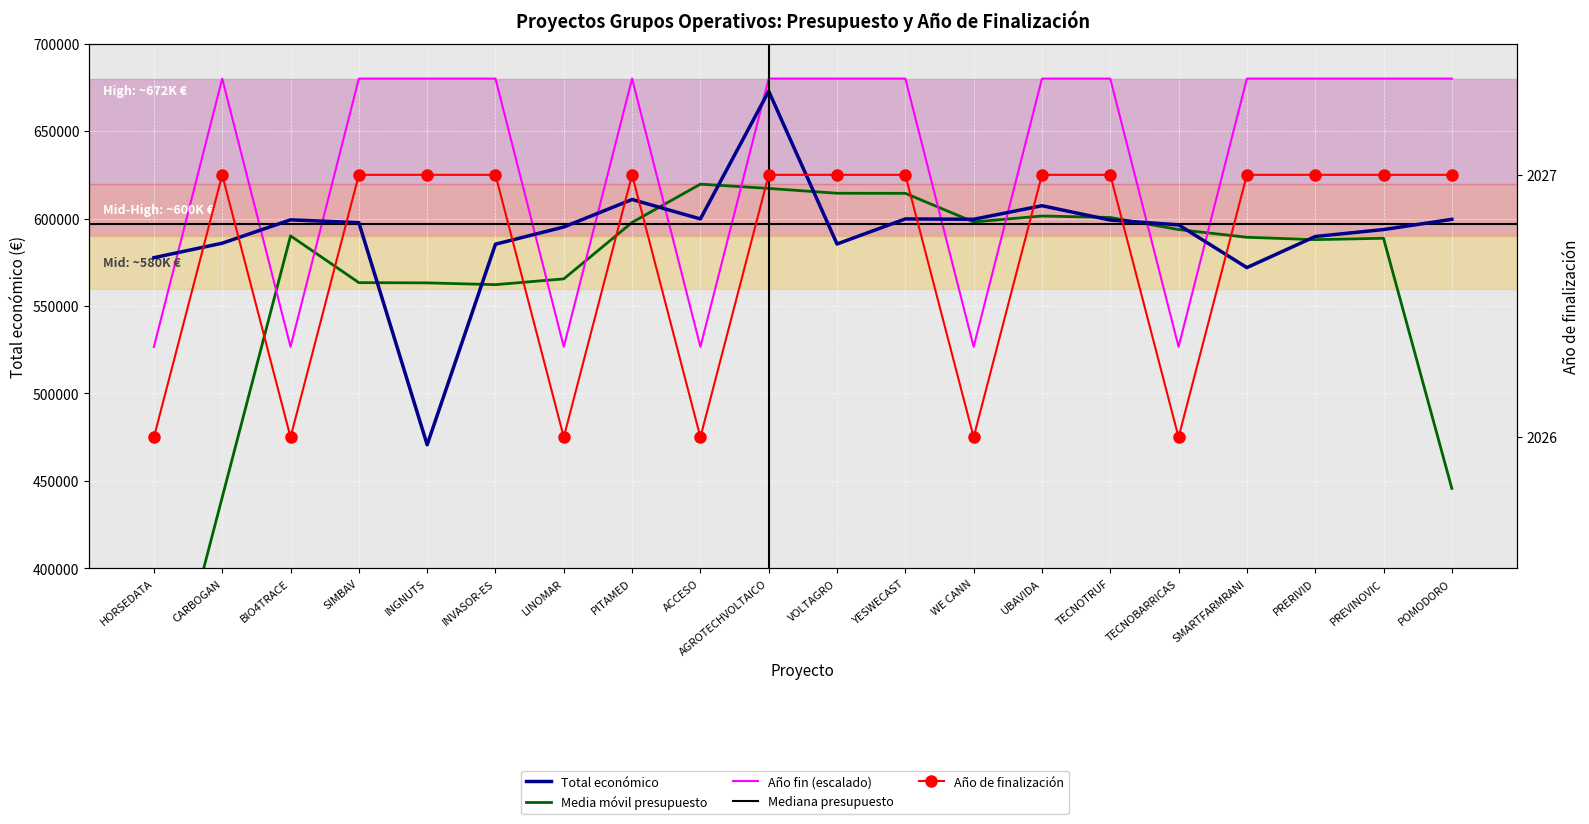

How many data points in Total económico are less than 597651?

10